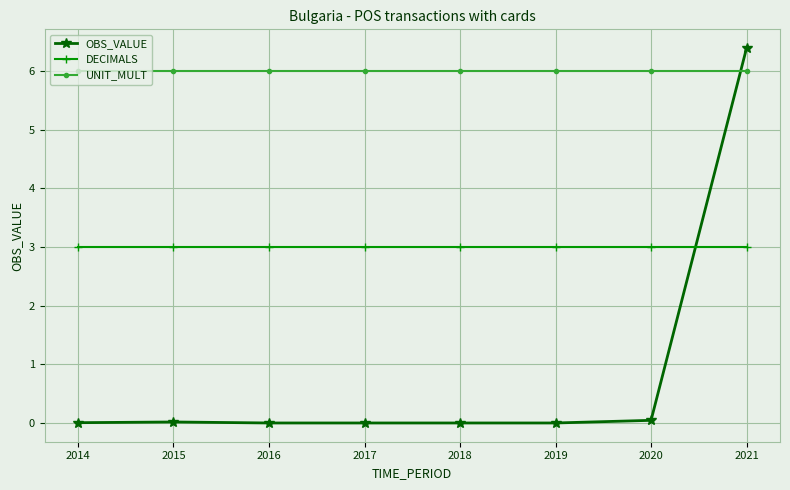

How many lines are shown in the chart?

3